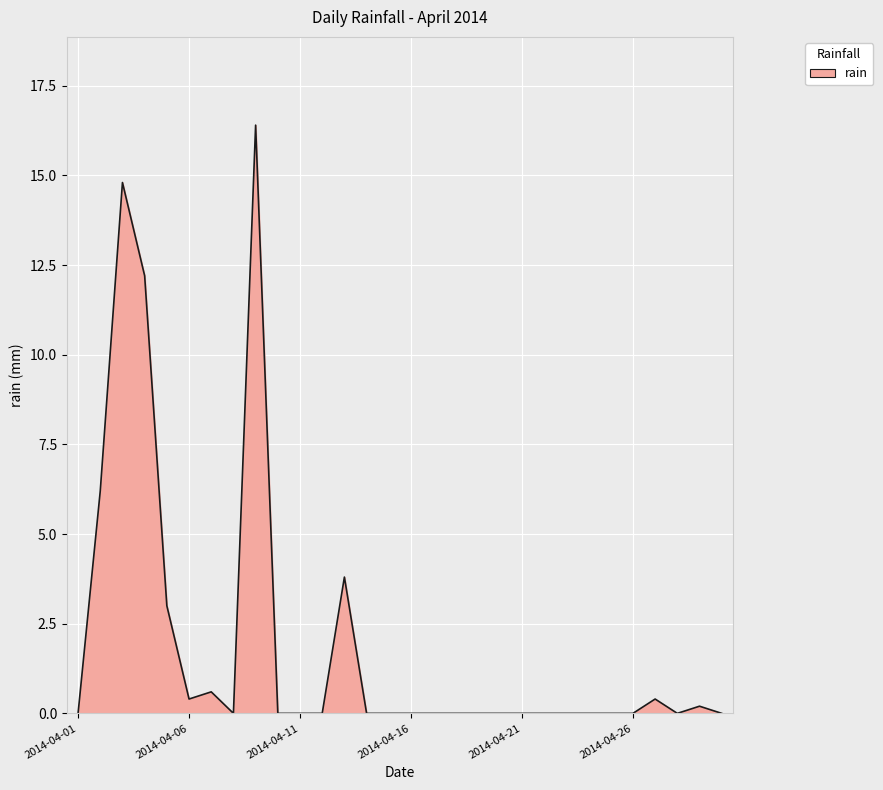

What is the maximum value shown in the chart?

16.4